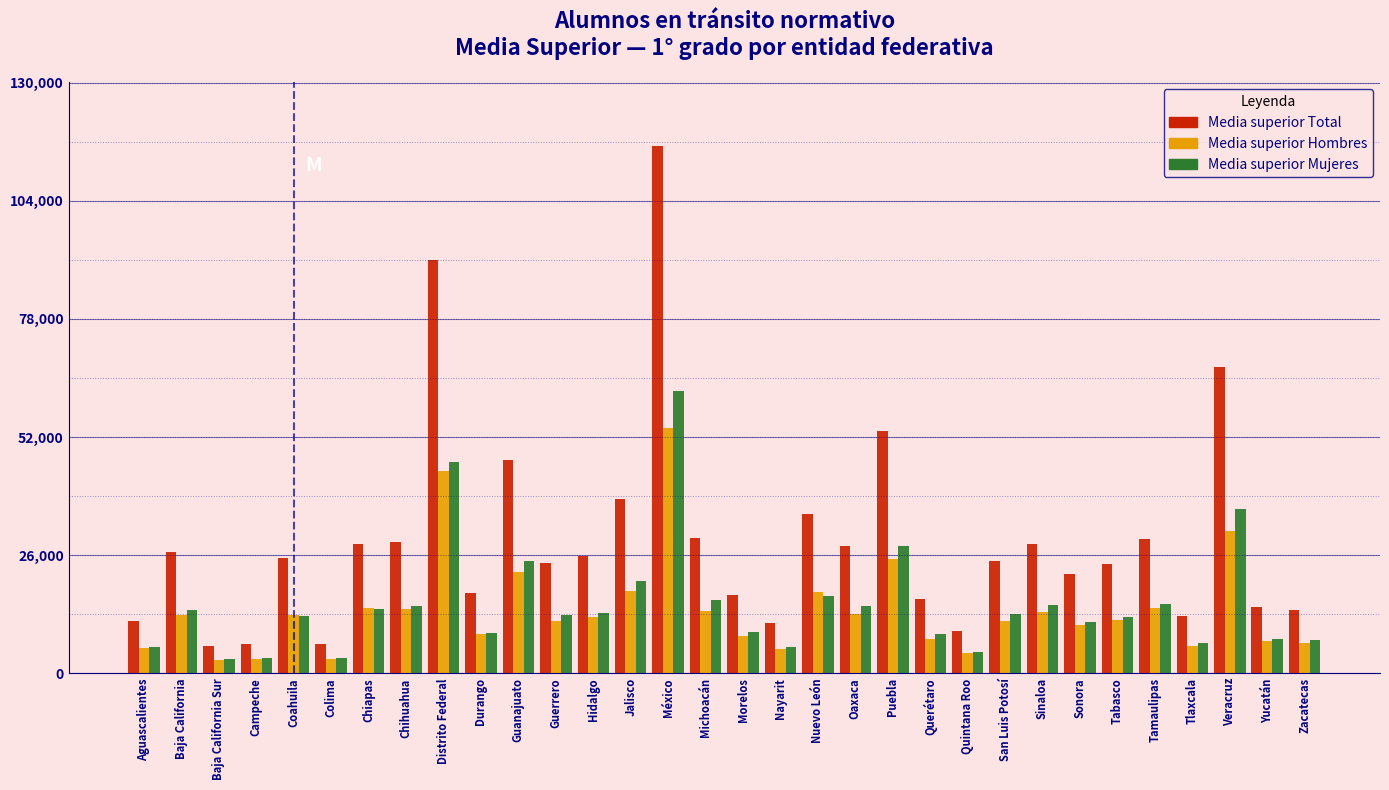

The Media superior Total series shows 28517 at Sinaloa. True or false?

True